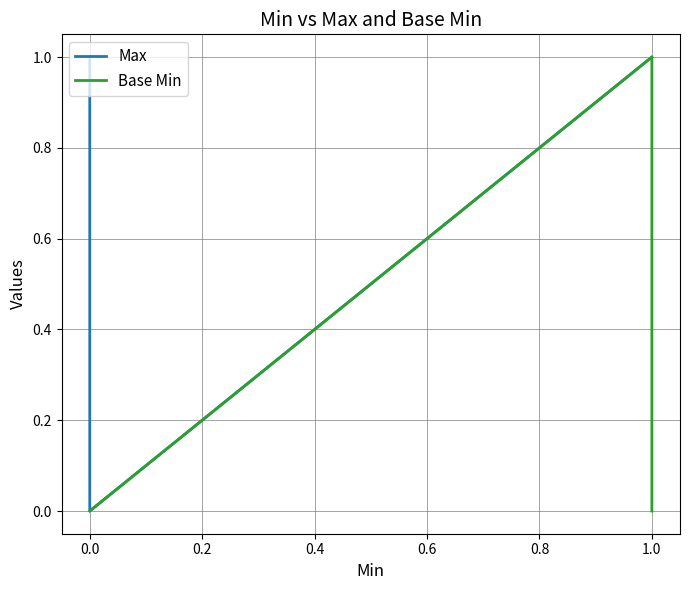

True or false: Base Min and Max cross at least once.

False